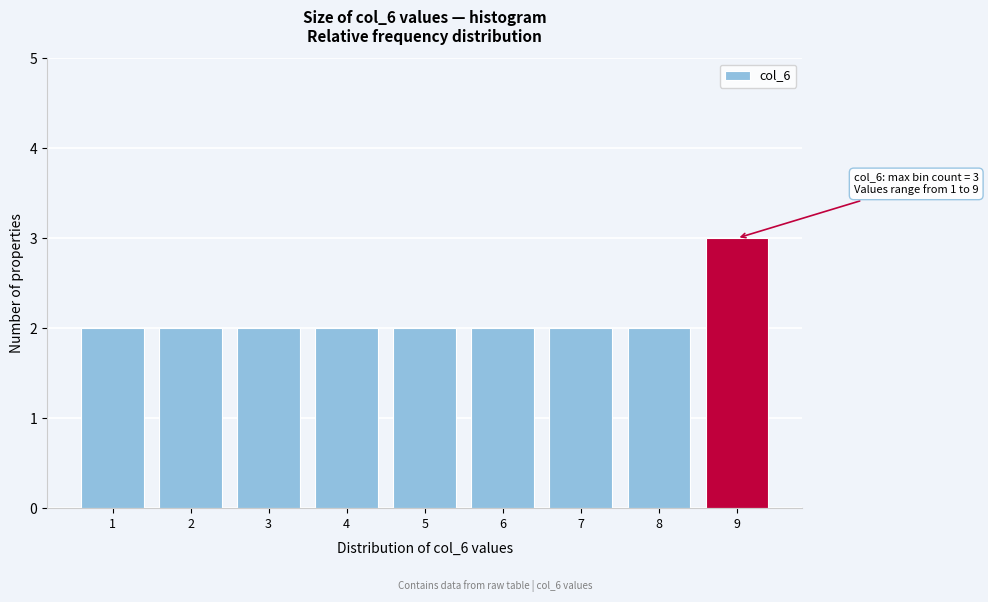

Which range on the x-axis has the tallest bar?

8.5 to 9.5